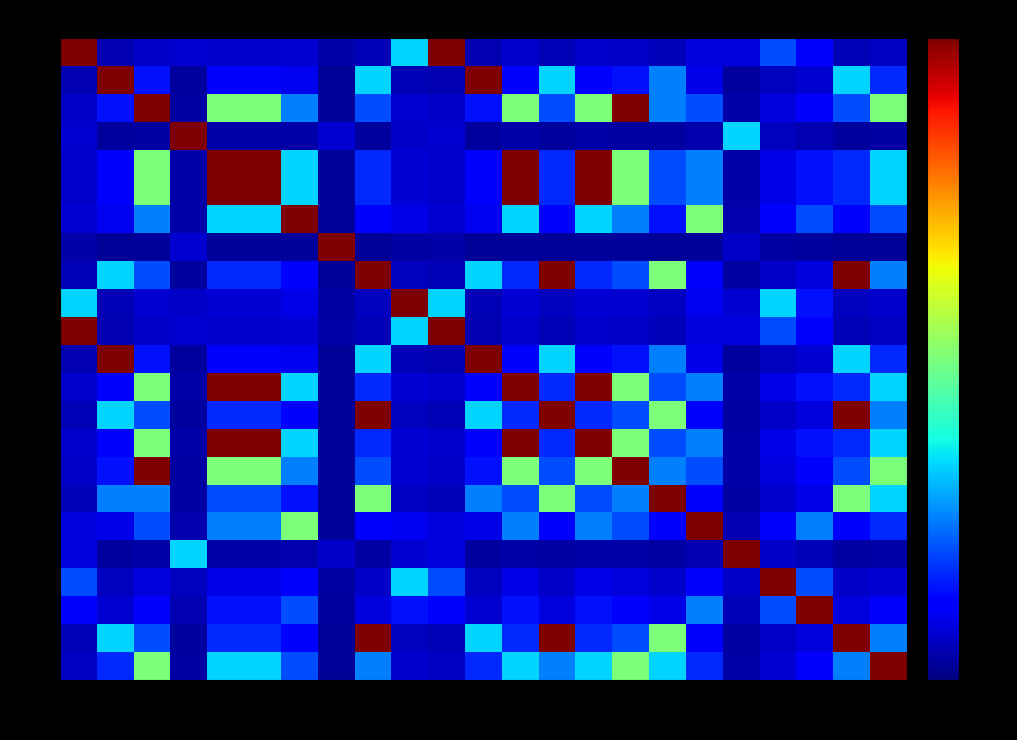

Which series has the largest total across all categories?

5